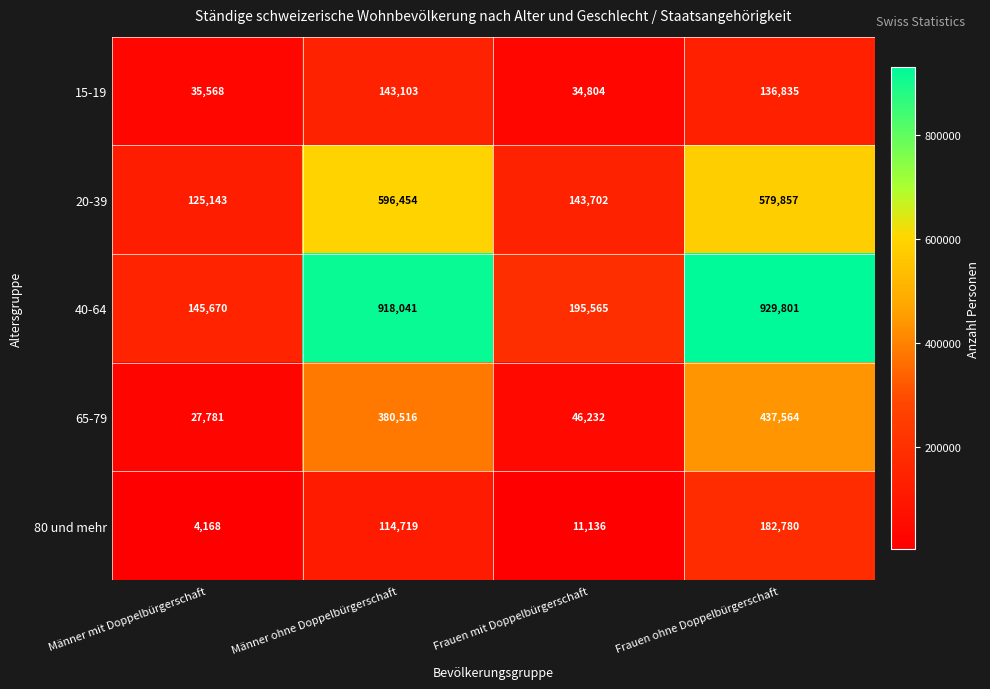

True or false: 80 und mehr has a value of 182780 at Frauen ohne Doppelbürgerschaft.

True